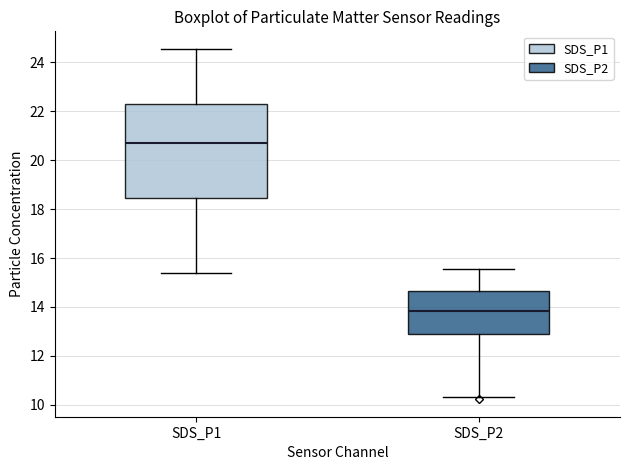

Reading left to right, read every box against the y-axis: the position of its median line, the range the box covers, and the ends of its whiskers. The values are not printed on the chart, so give them approximately, as read against the axis.

SDS_P1: median 20.8, box 18.4 to 22.2, whiskers 15.4 to 24.6
SDS_P2: median 13.8, box 12.8 to 14.6, whiskers 10.4 to 15.6